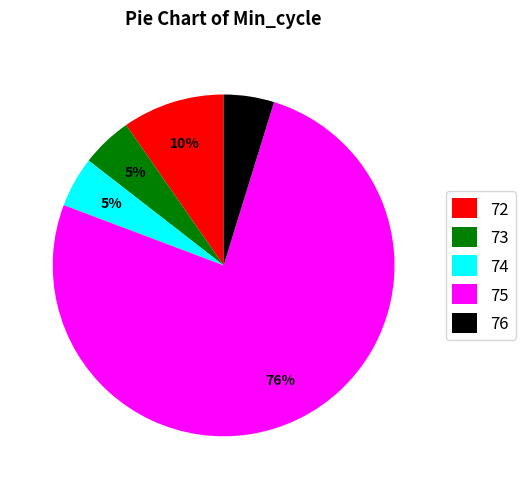

Is it true that 74 is 9% of the pie?

False